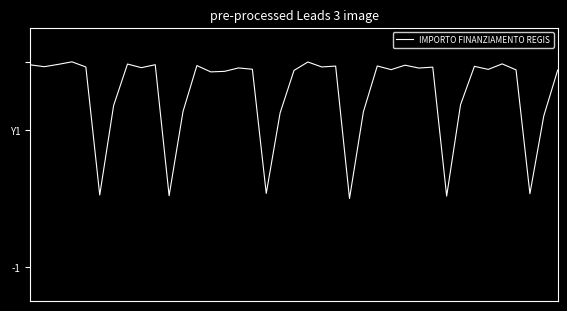

Does the chart display data point markers on the line(s)?

No